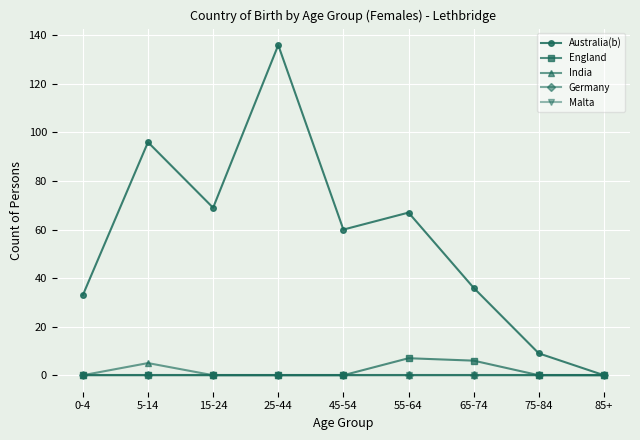

What is the label of the 6th point from the right?

25-44